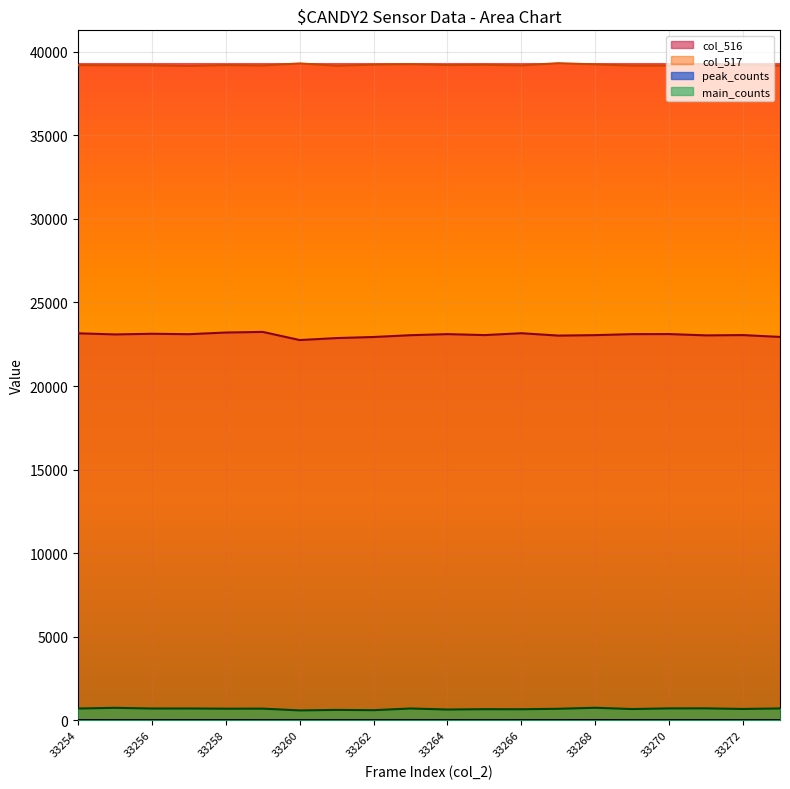

The col_517 series shows 39324 at 33267. True or false?

True